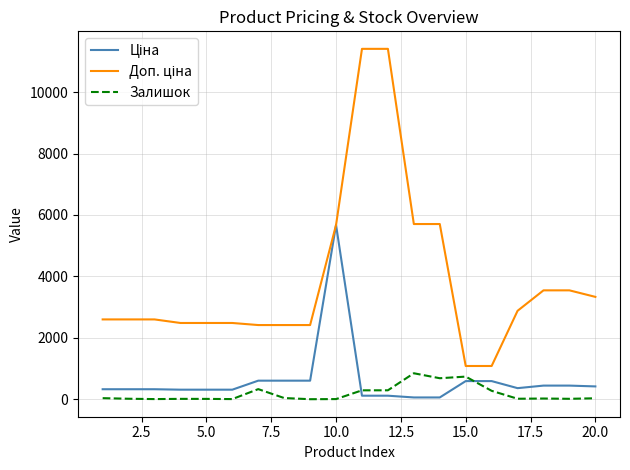

What is the greatest value displayed?

11410.0